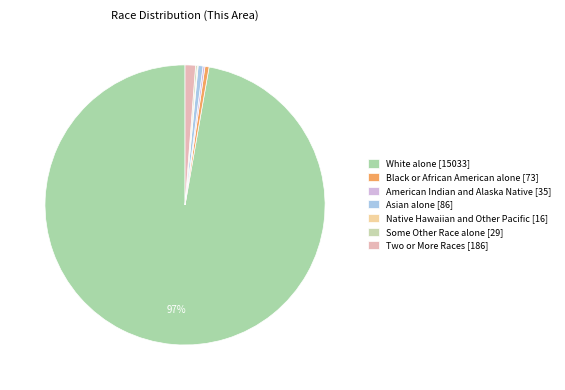

What portion of the pie excludes Two or More Races?

98.8%